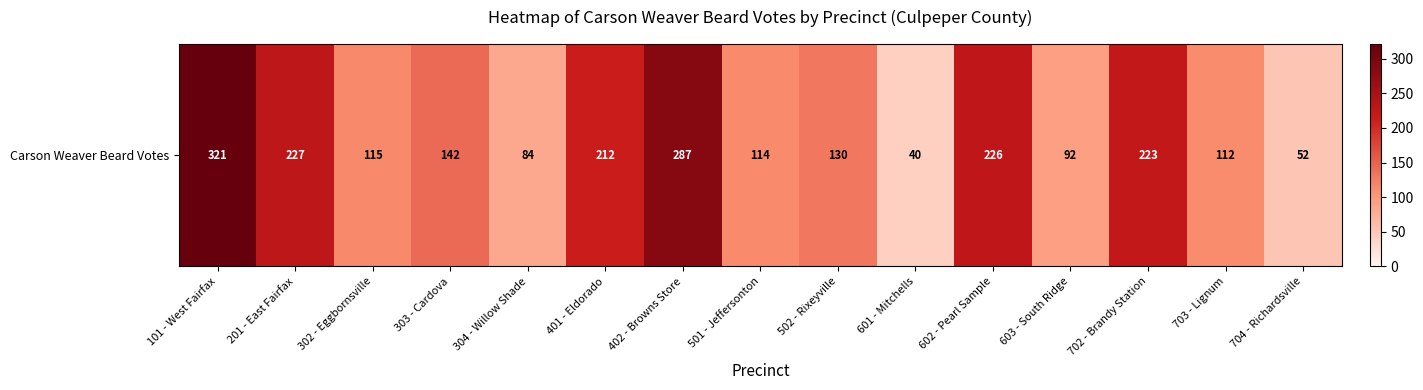

What value does the data have at 201 - East Fairfax, to the nearest 10?

230